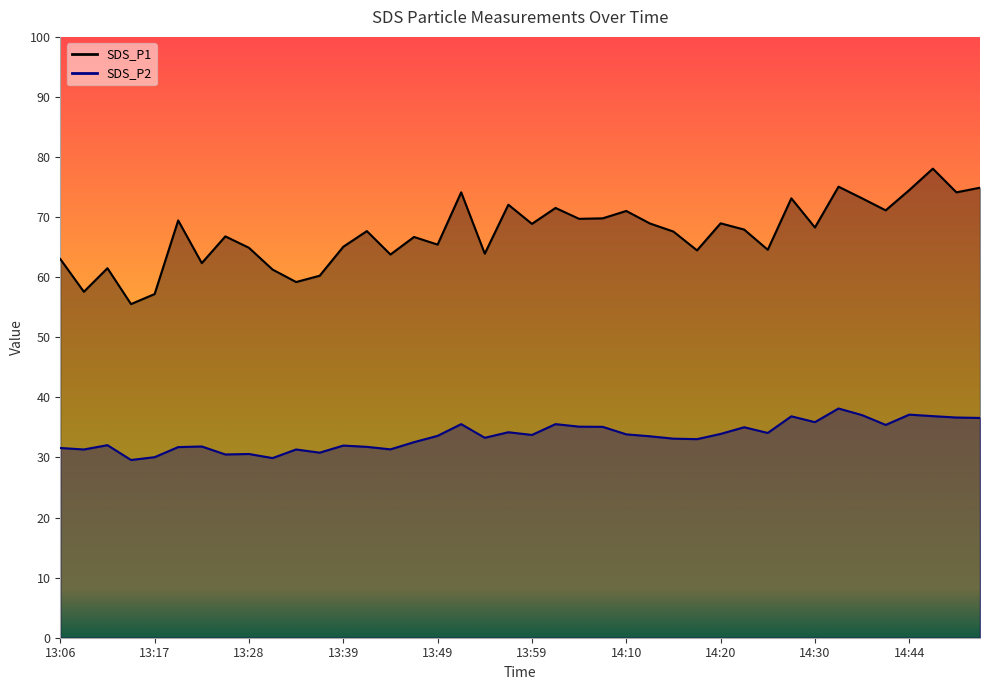

How many lines are shown in the chart?

2